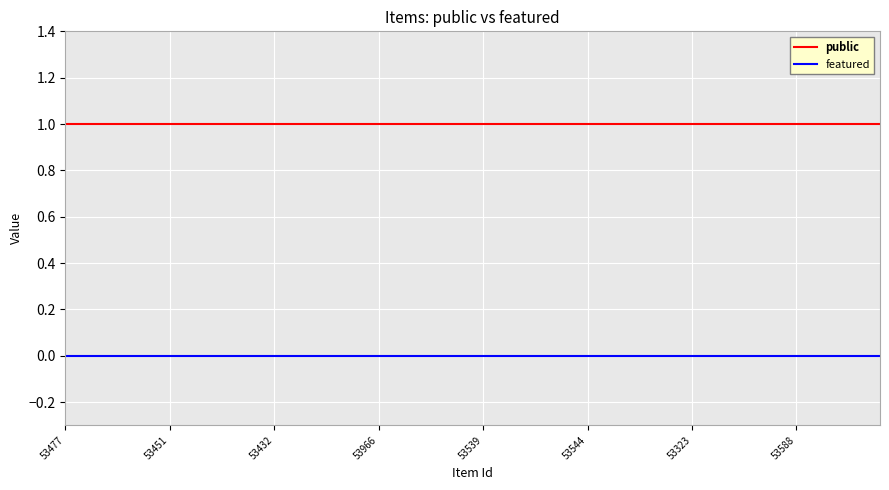

Which series has the largest total across all categories?

public